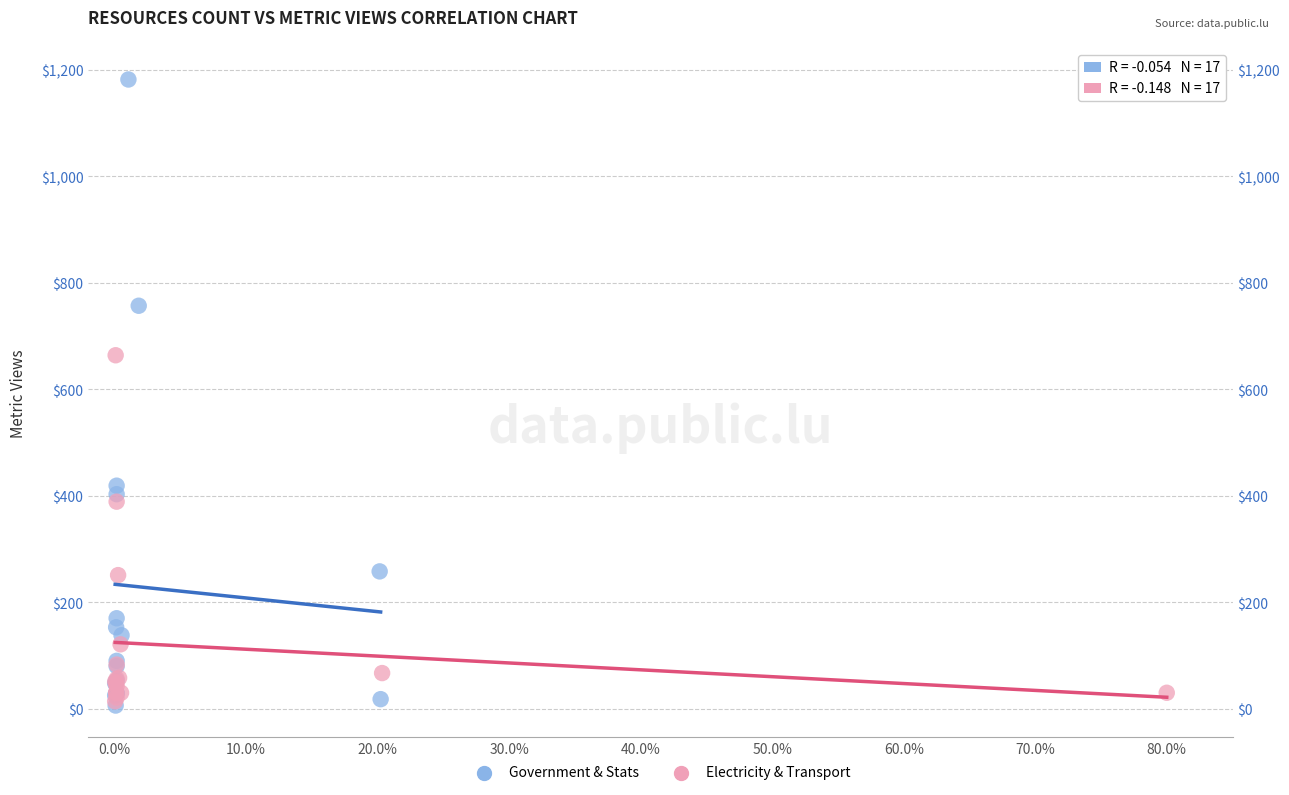

Which series reaches the maximum Y coordinate?

Government & Stats